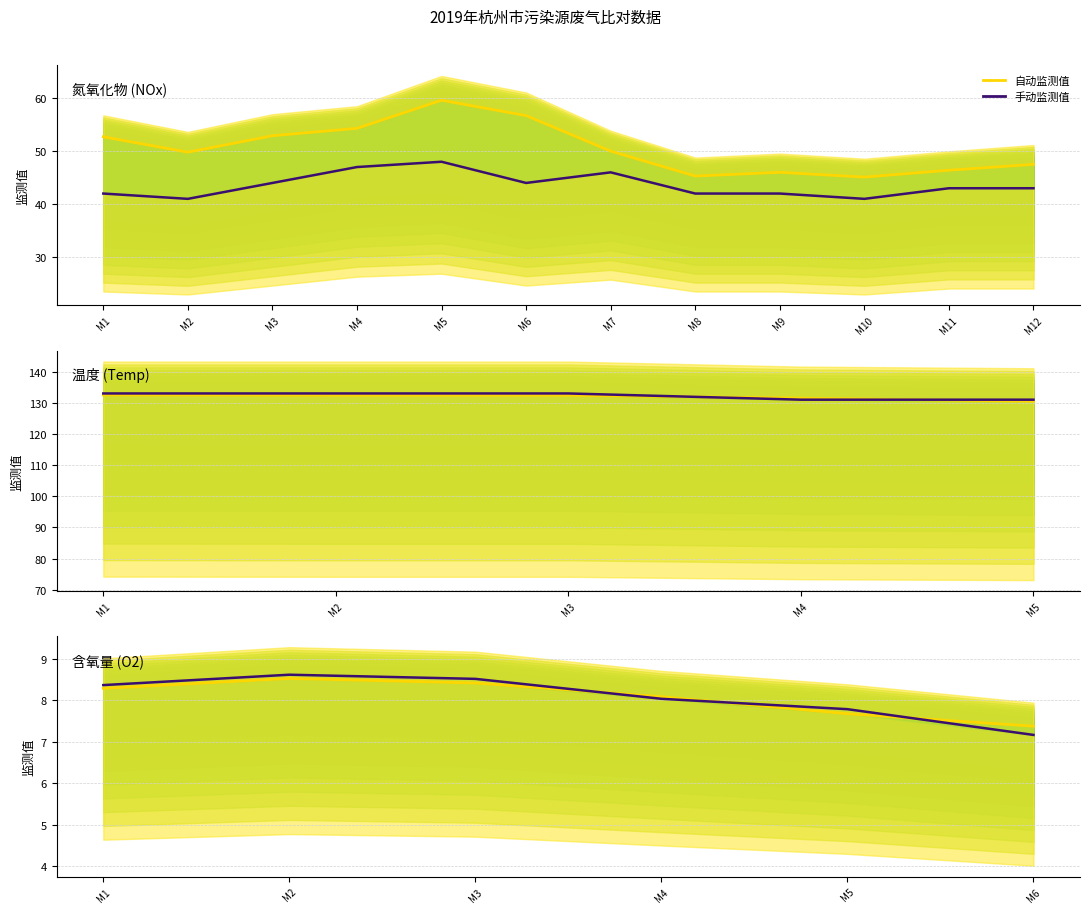

Is it true that 手动监测值 equals 7.2 at M6?

True